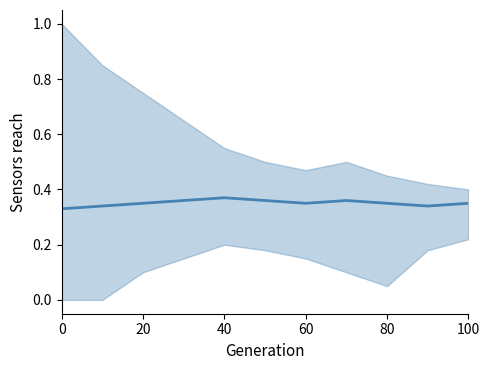

How many interior local valleys (lower than both neighbors) does the data have?

2